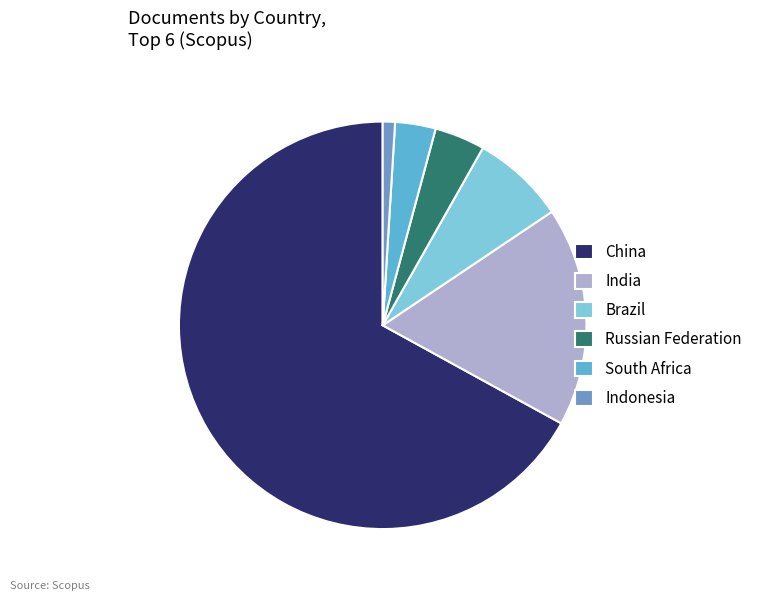

Is it true that South Africa is 3% of the pie?

True